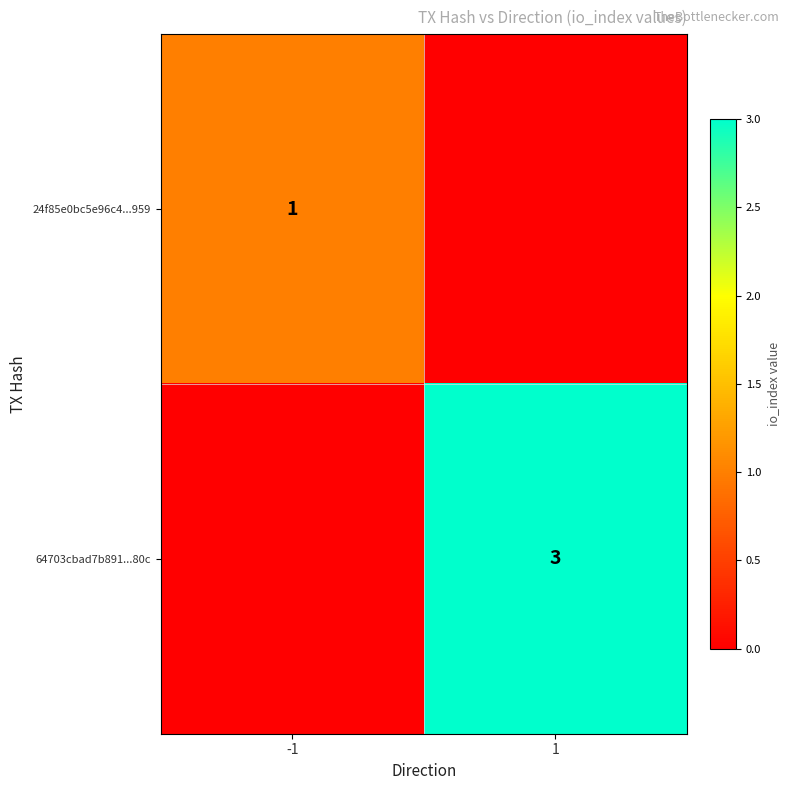

Is it true that 64703cbad7b891...80c equals 1 at 1?

False